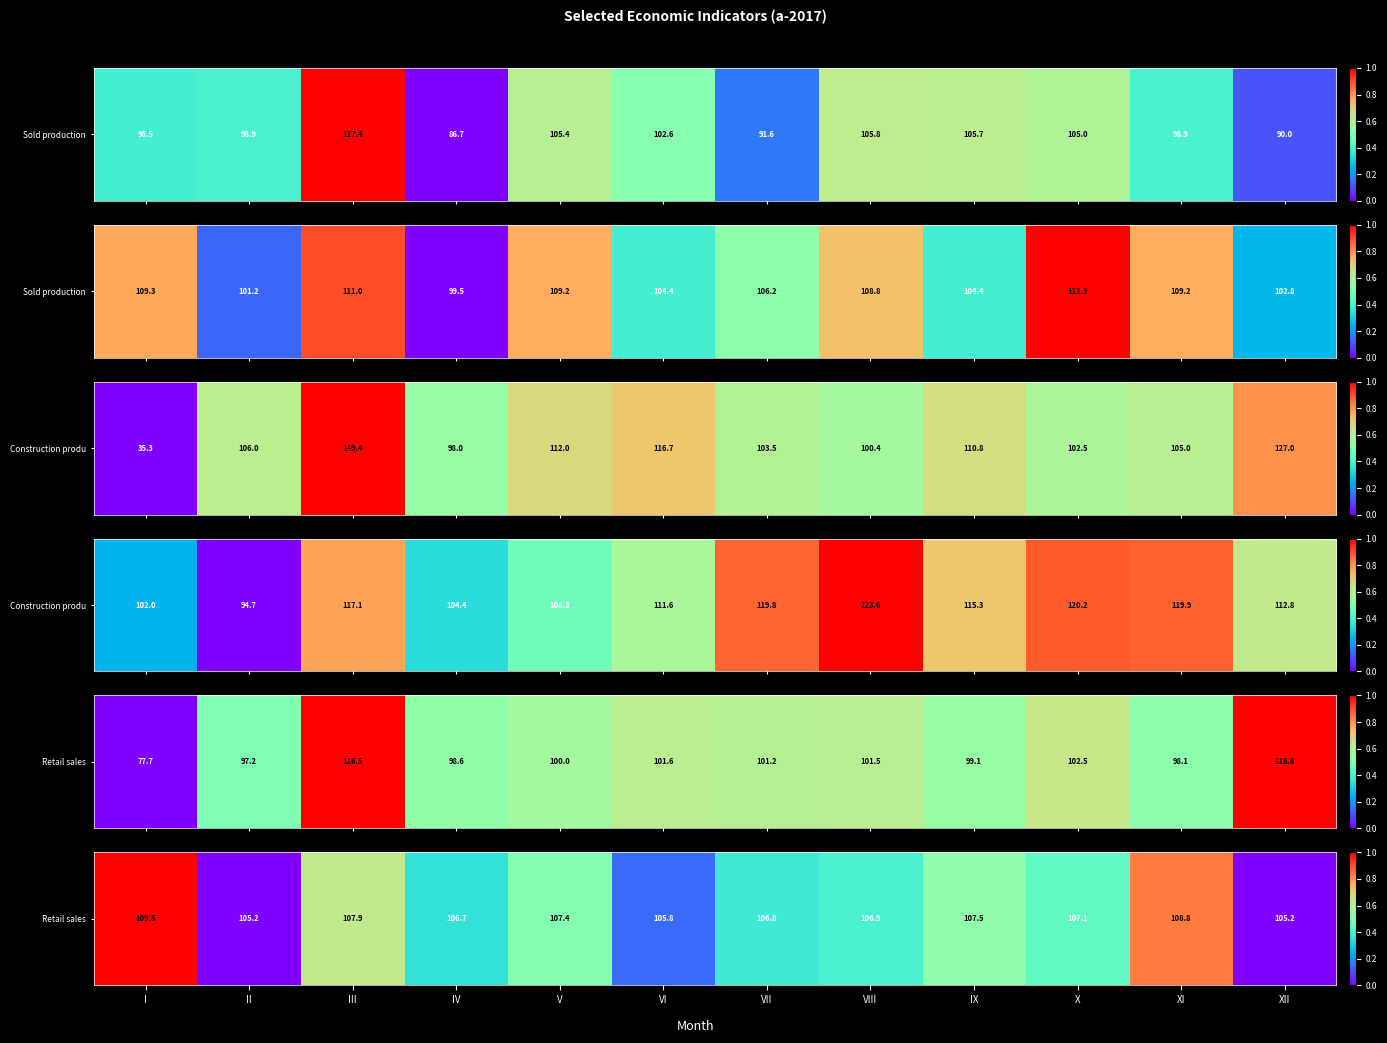

The chart shows a value of 0.6 at IV. True or false?

False